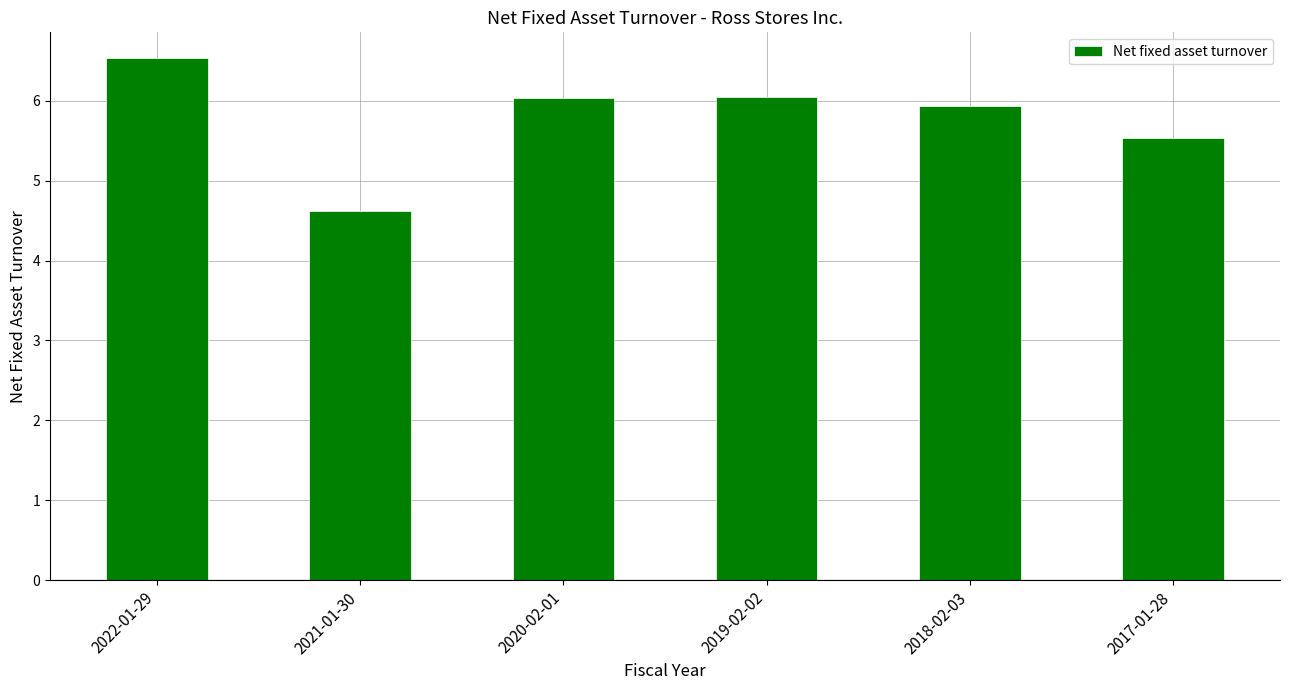

What is the value of the 2nd bar from the left?

4.6